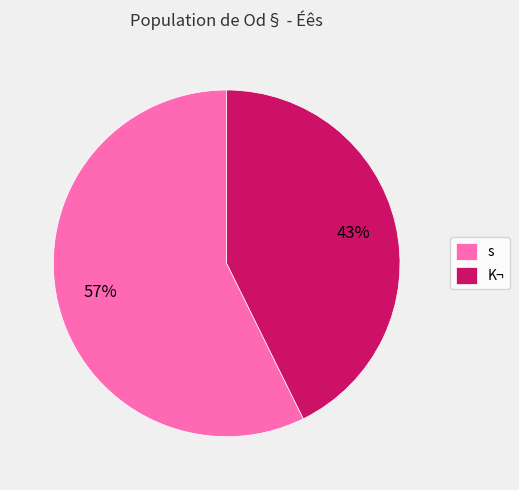

How many slices are in this pie chart?

2